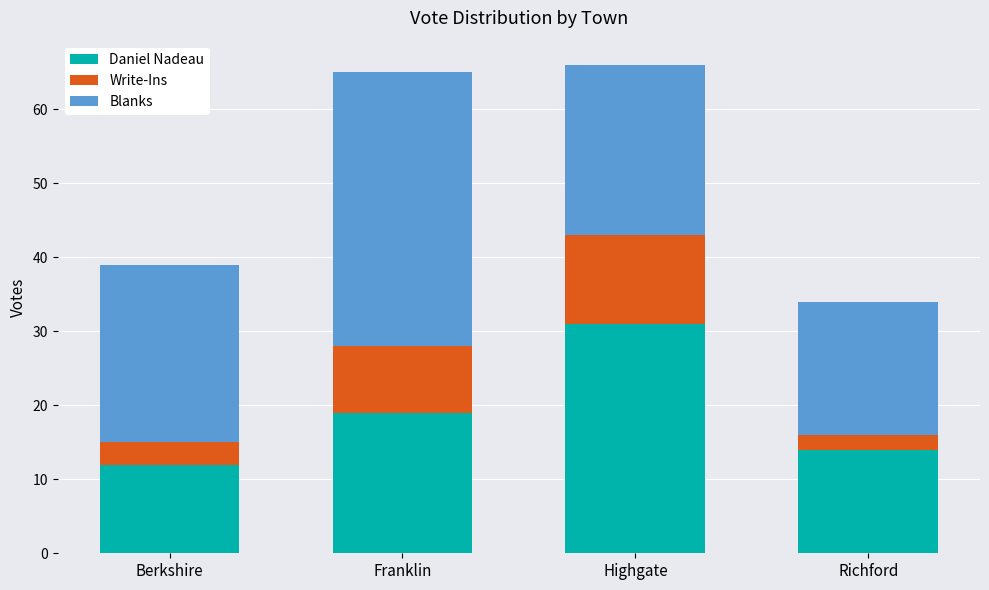

What is the total value across all series at Berkshire?

39